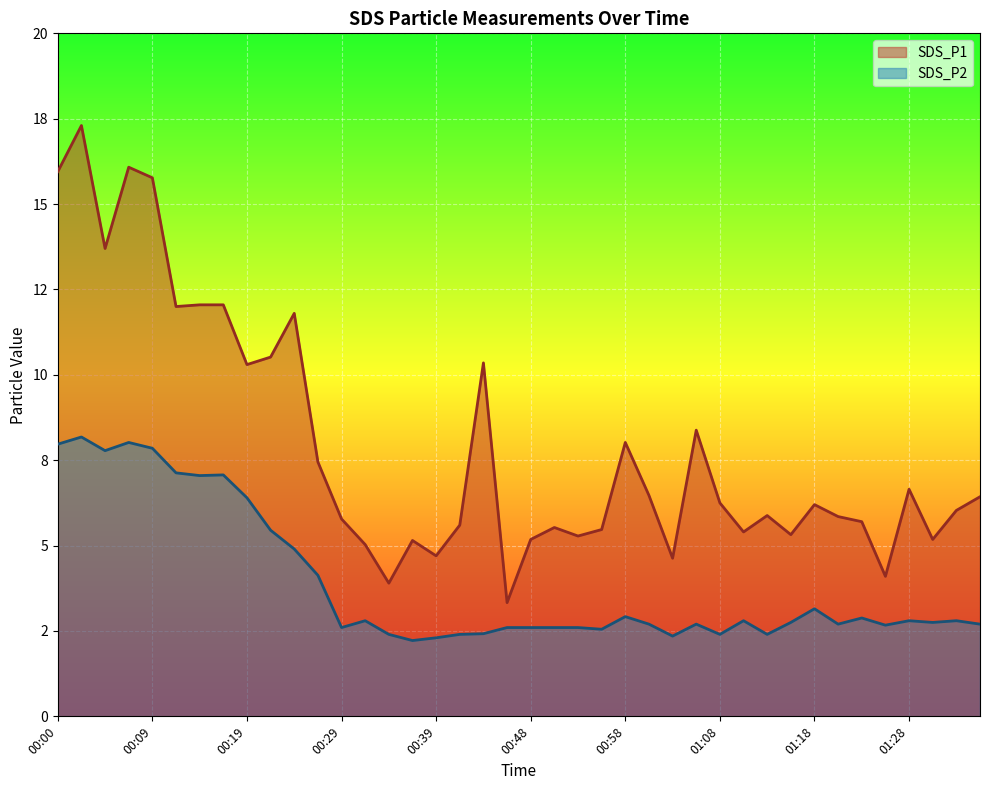

What is the label of the 40th point from the right?

00:00